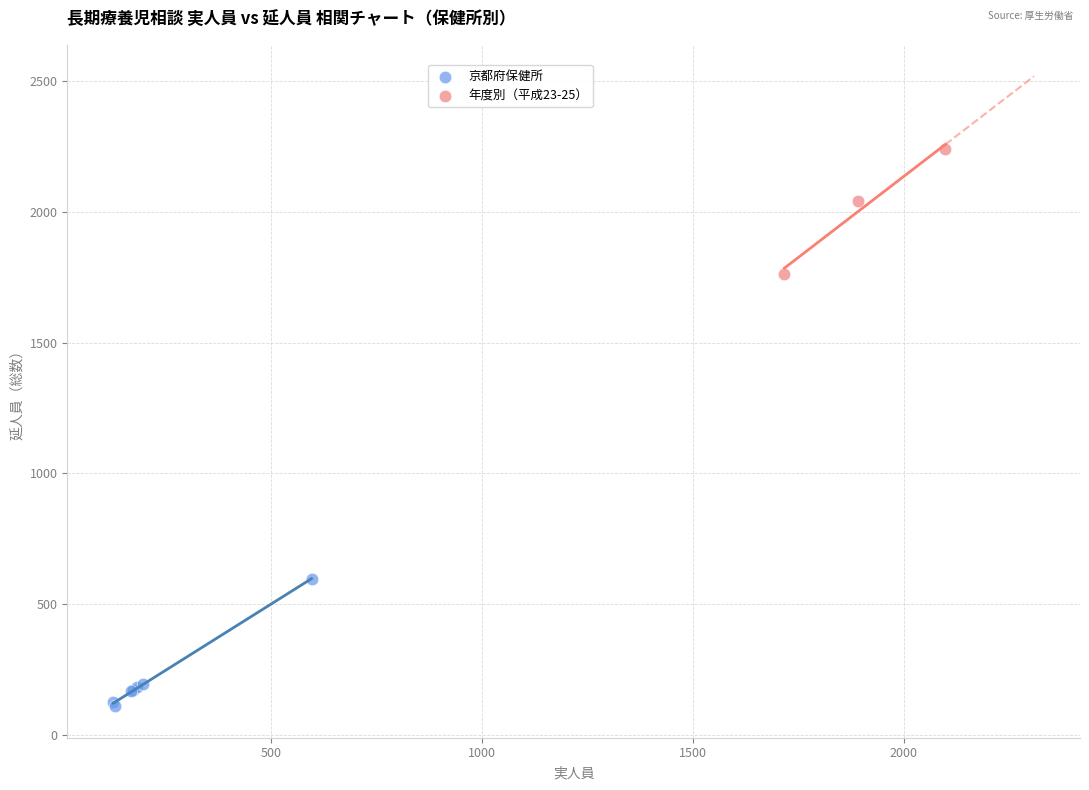

Which series reaches the minimum Y coordinate?

京都府保健所